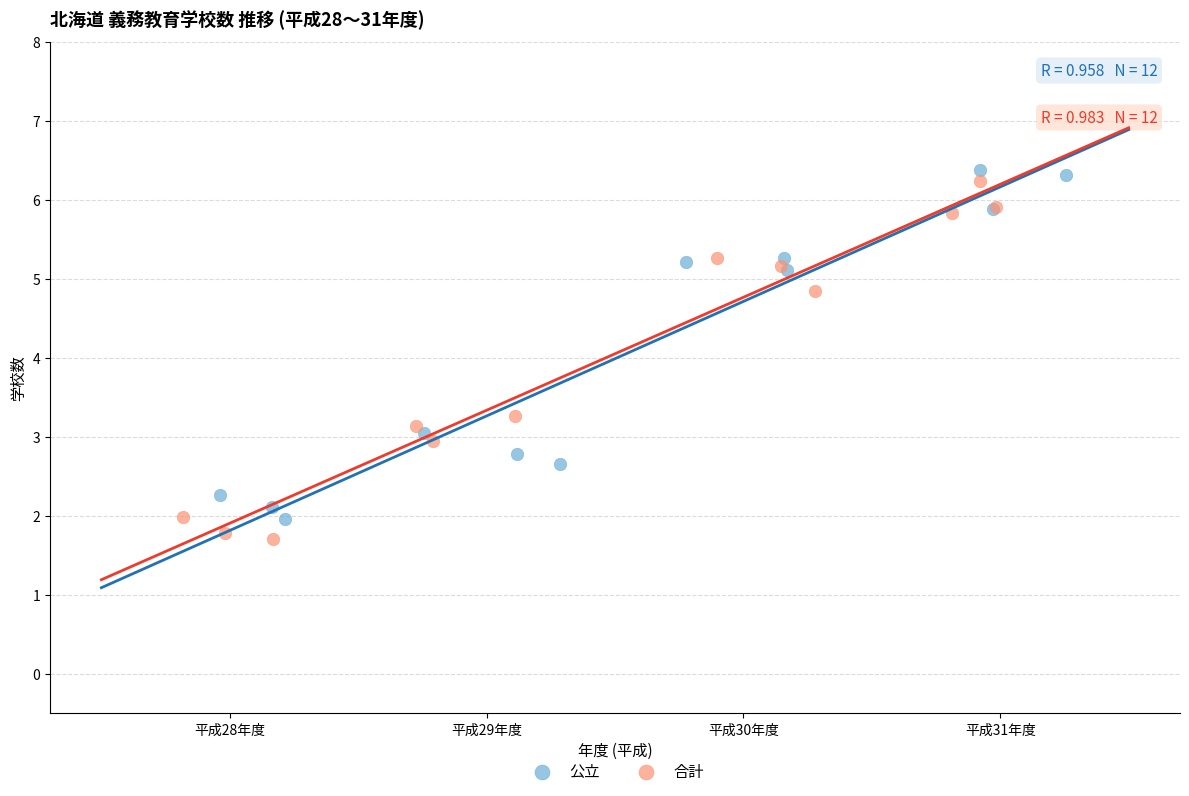

Which series reaches the minimum Y coordinate?

合計